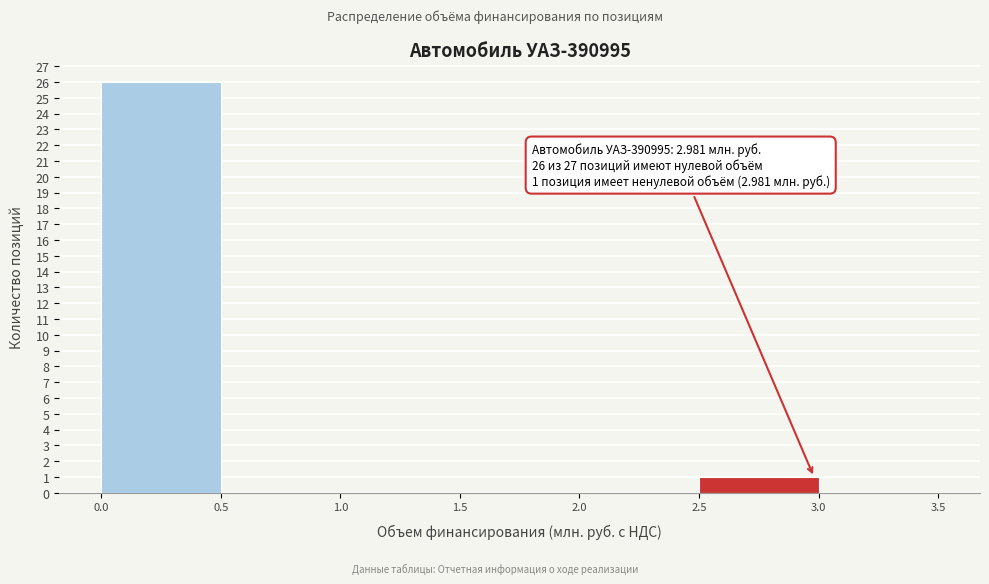

Over which range of the x-axis is the bar tallest?

0.0 to 0.5